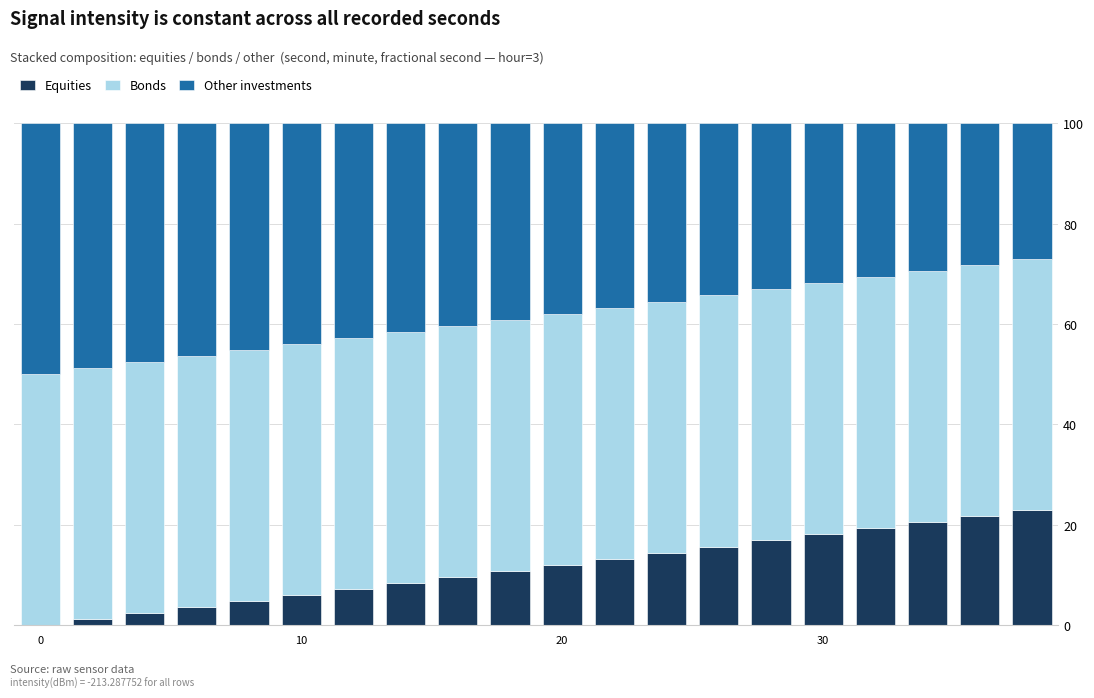

What is the maximum value for Equities?

22.9